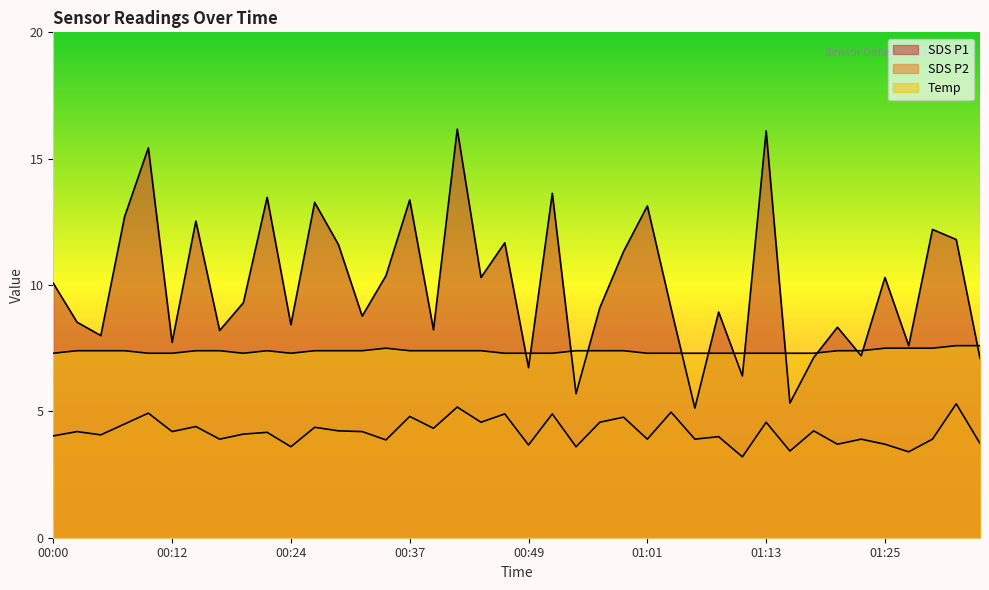

List the series in order of their overall mean, highest first.

SDS_P1, Temp, SDS_P2